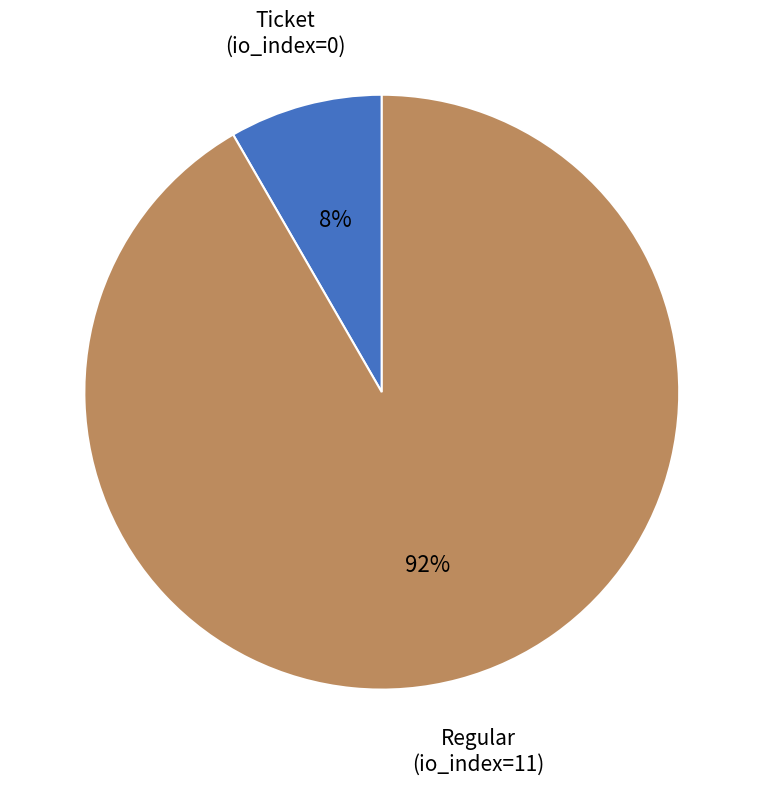

Is there any slice that represents more than half of the pie?

Yes